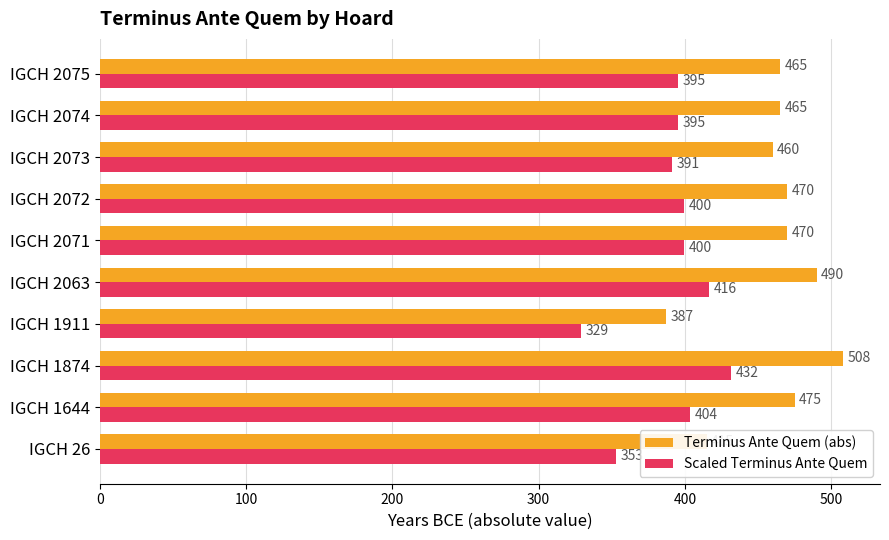

Which series has the largest total across all categories?

Terminus Ante Quem (abs)